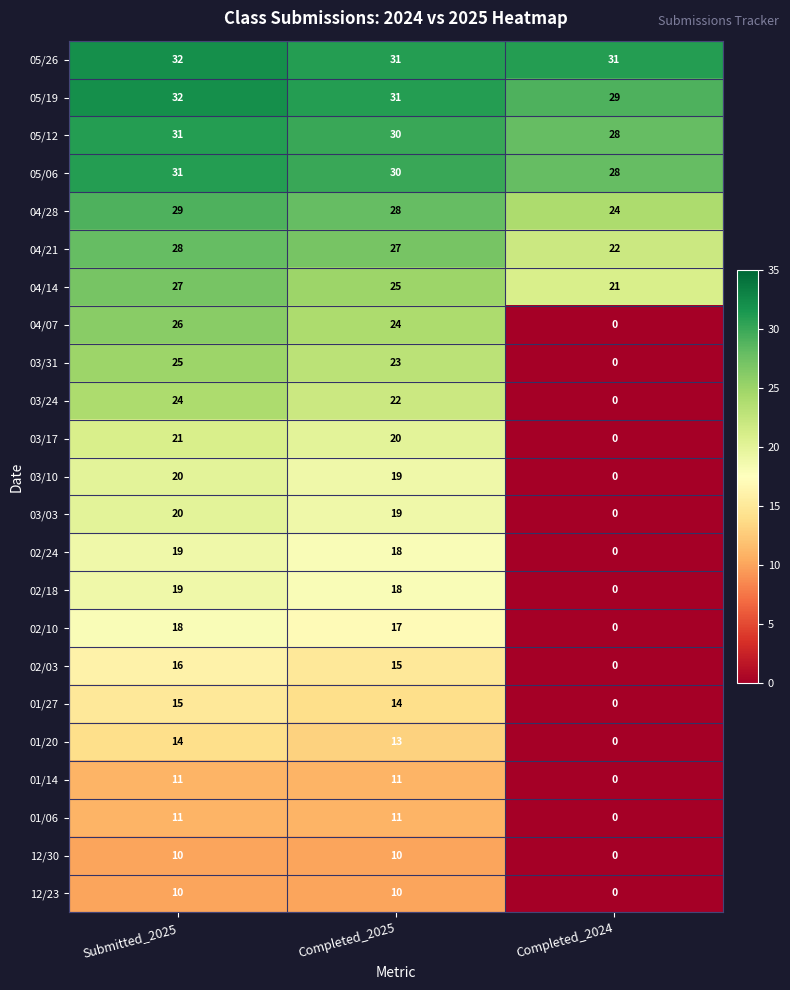

What is the average value of the 02/24 series?

12